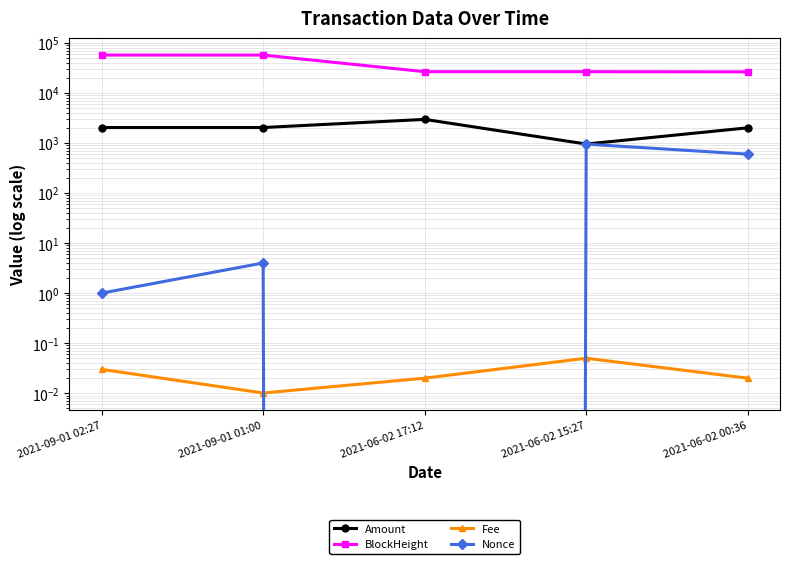

How many data points in Nonce are above 4?

2